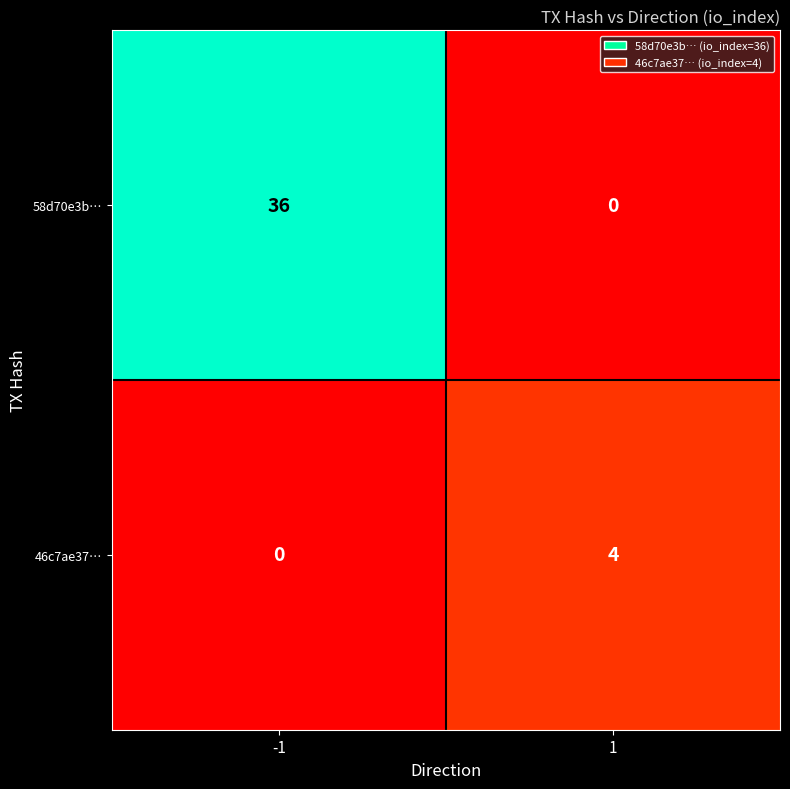

Read the 46c7ae37… value at 1.

4